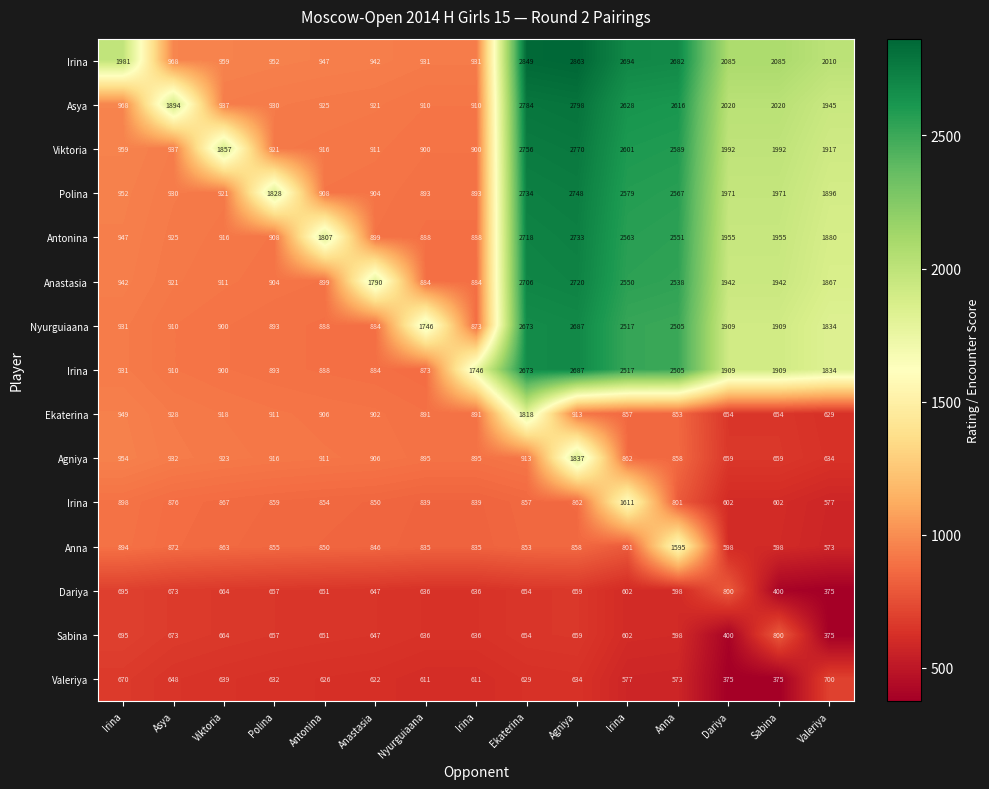

At which category does the chart reach its minimum across all series?

Valeriya